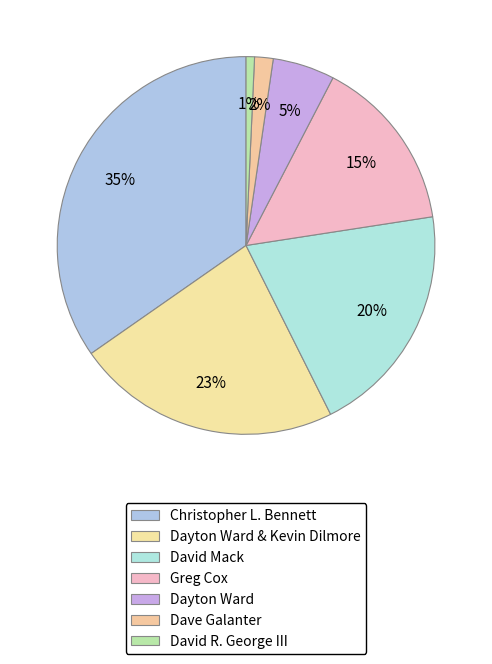

Which slice is the largest?

Christopher L. Bennett